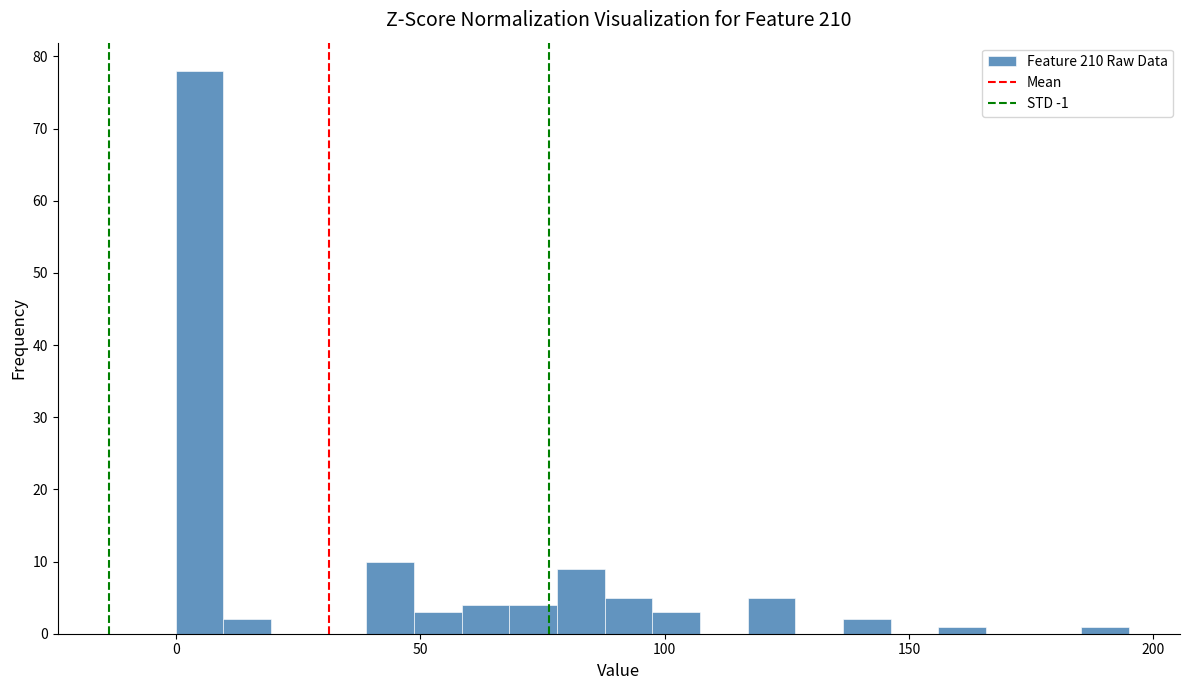

Read against the x-axis, roughly where is the centre of the tallest bar?

5